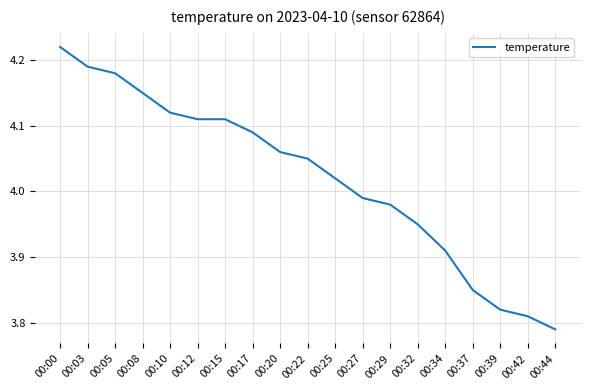

True or false: the data shows 5.7 at 00:27.

False